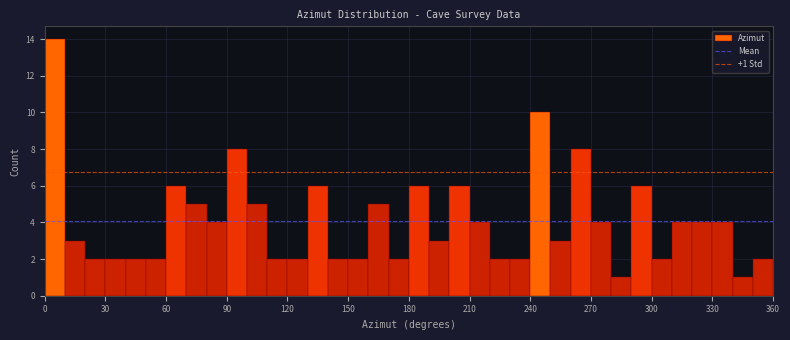

Read against the x-axis, roughly where is the centre of the tallest bar?

5